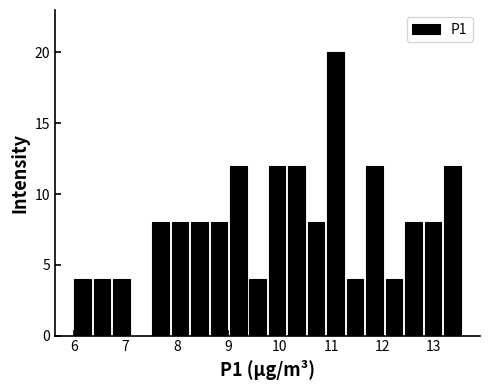

Around what value on the x-axis is the tallest bar? Give the approximate position of its centre, as read against the axis.

11.1